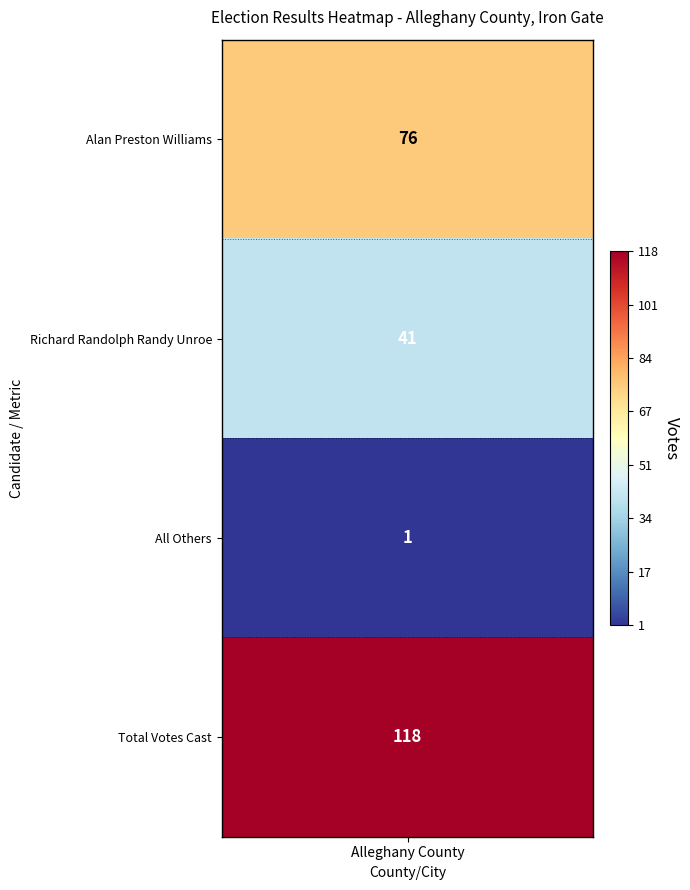

Reading left to right, transcribe all the data shown in this chart.

0=76	1=41	2=1	3=118